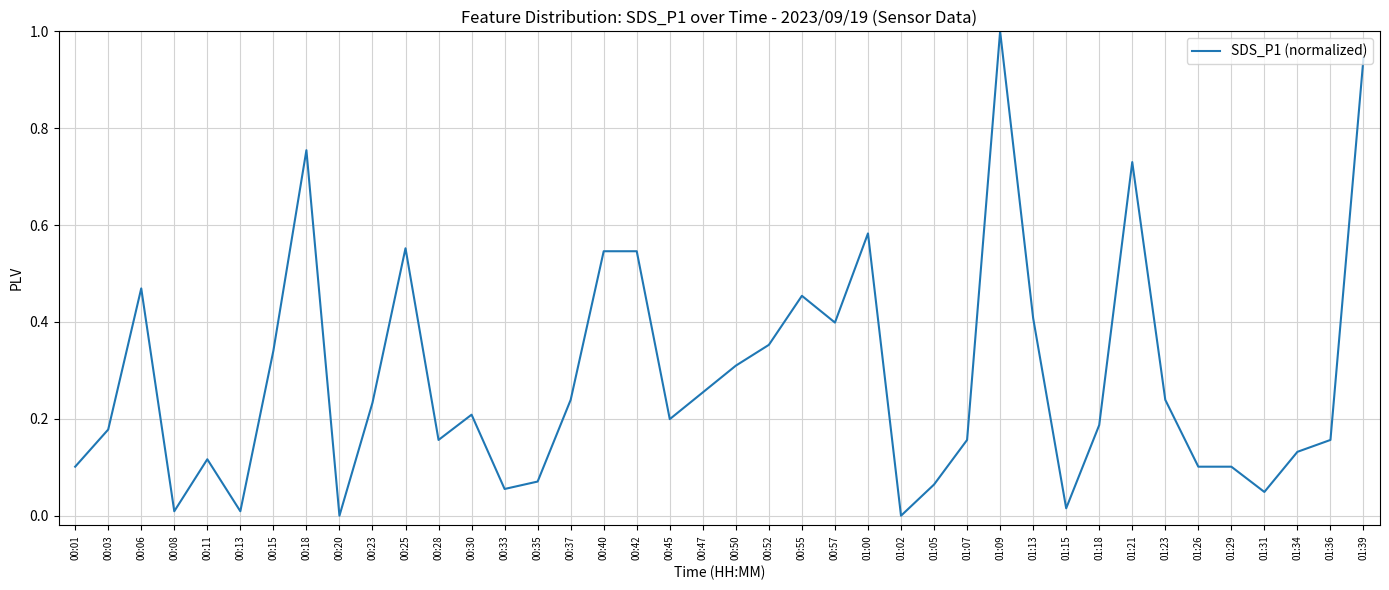

What is the change in value from 00:45 to 01:13?

+0.2